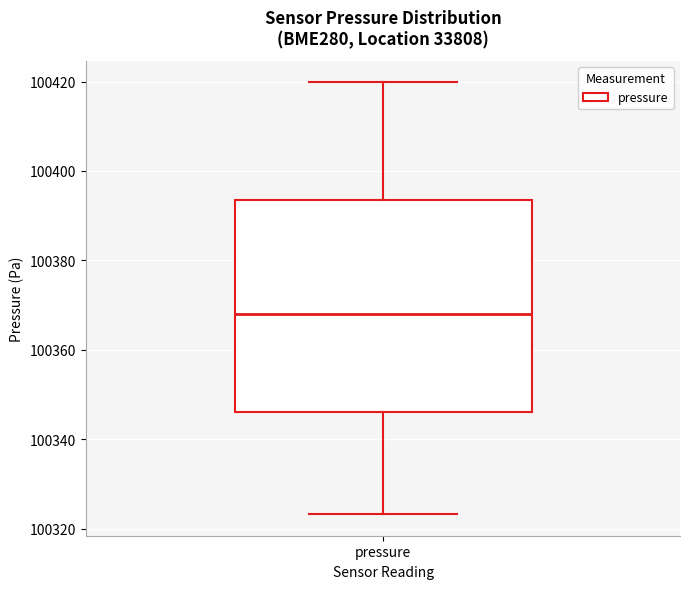

Transcribe this box plot: give where the median line is, the range the box spans, and where the two whiskers end, as read against the y-axis. The values are not printed on the chart, so give them approximately, as read against the axis.

median 100368, box 100346 to 100394, whiskers 100324 to 100420